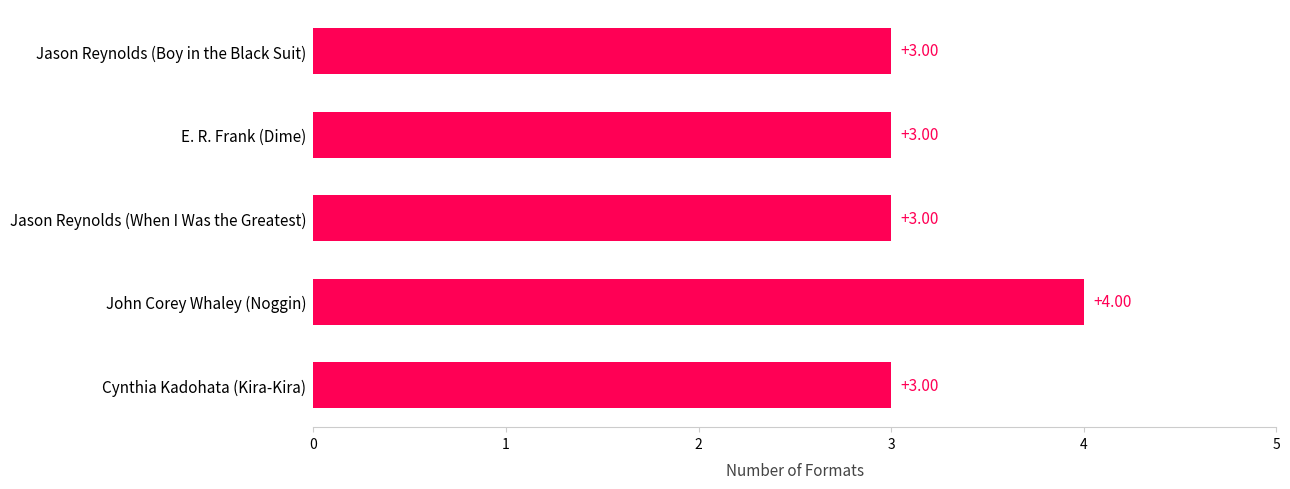

What is the label of the 3rd bar from the top?

Jason Reynolds (When I Was the Greatest)